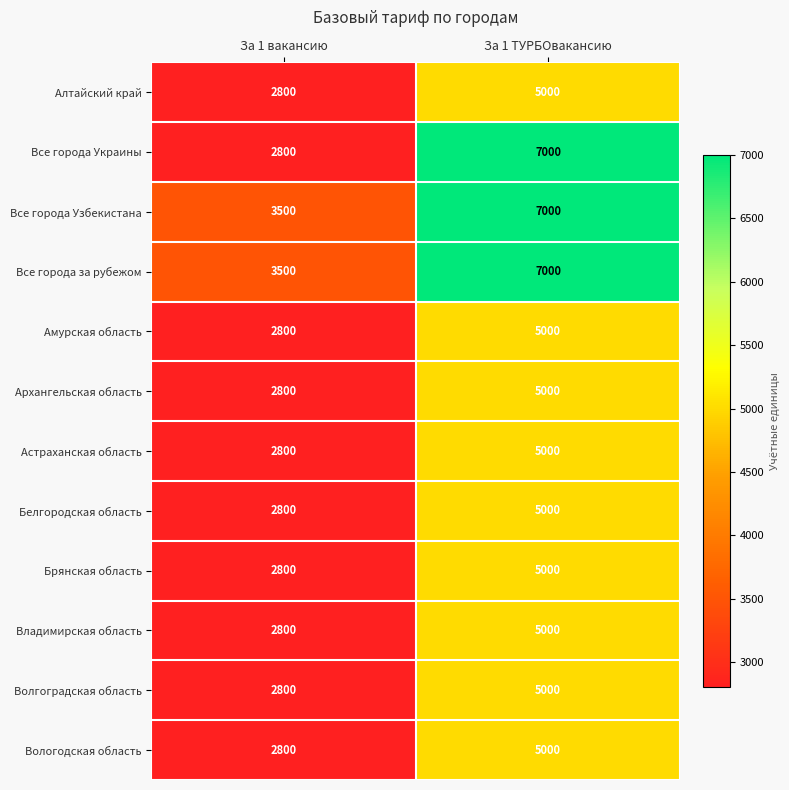

The Амурская область series shows 1852 at За 1 вакансию. True or false?

False